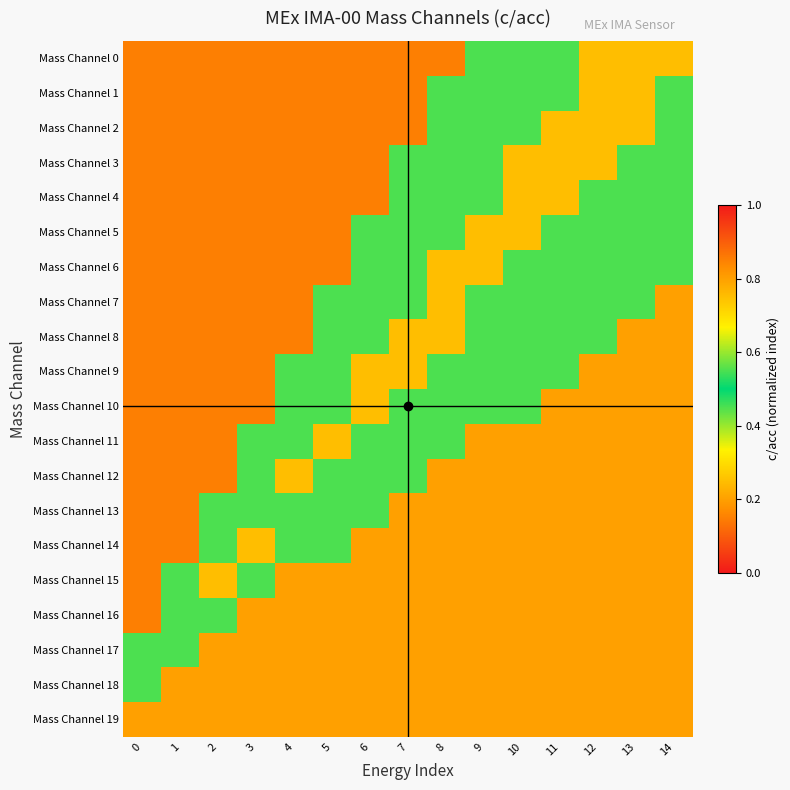

How many distinct data groups are displayed?

20